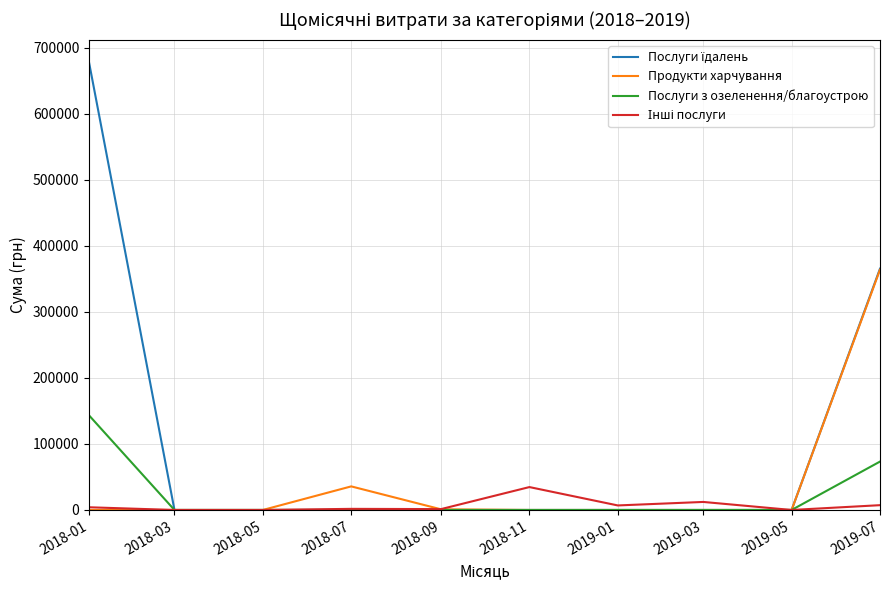

At which label does Послуги з озеленення/благоустрою reach its peak?

2018-01